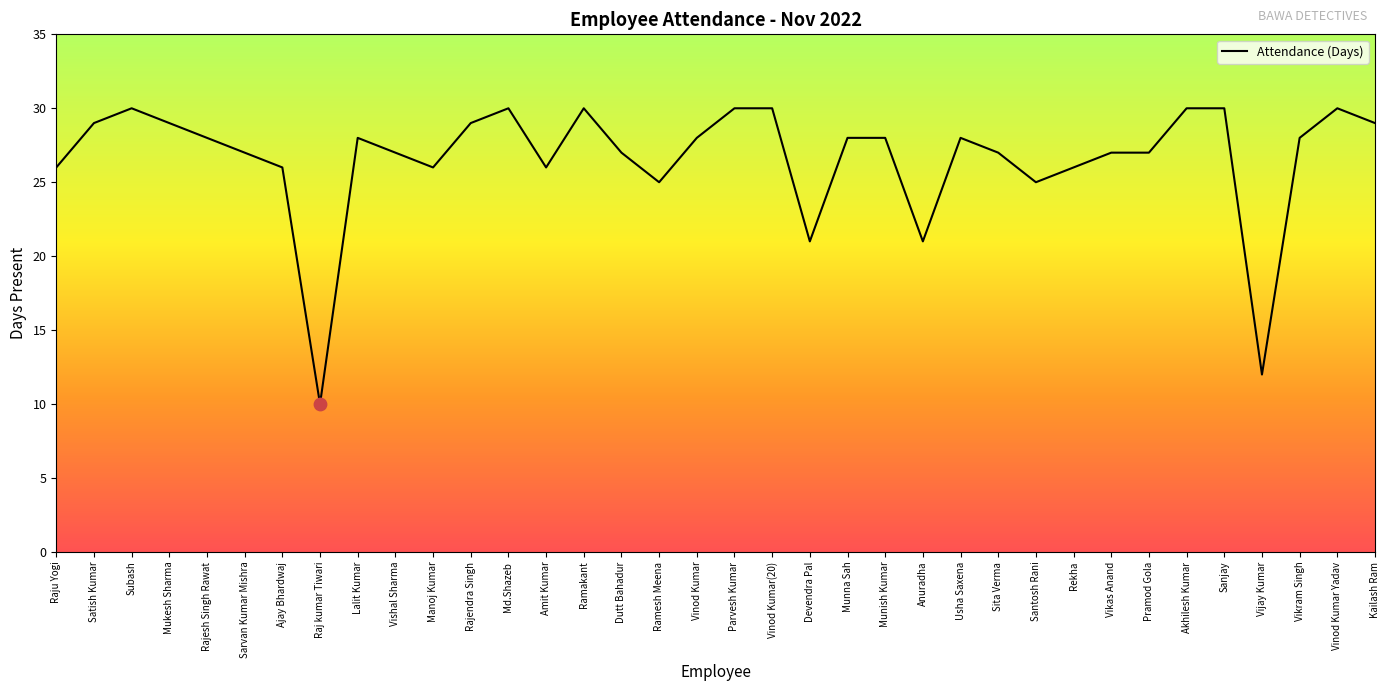

What is the change in value from Subash to Rekha?

-4